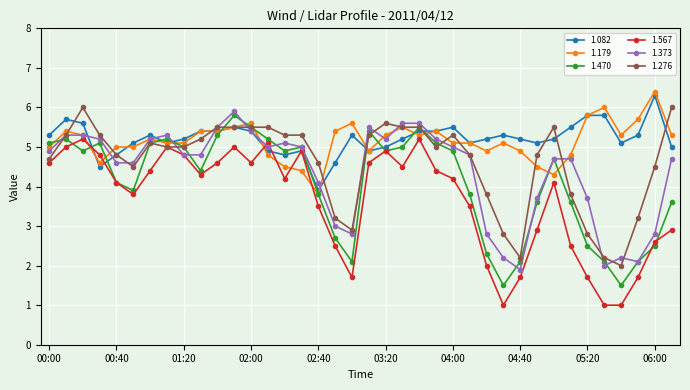

What is the lowest value of the 1.470 series?

1.5